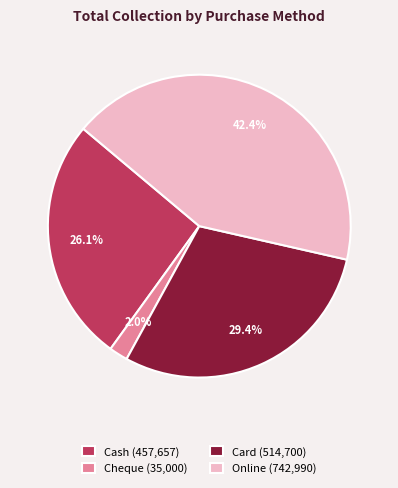

Rank the categories by value from lowest to highest.

Cheque, Cash, Card, Online